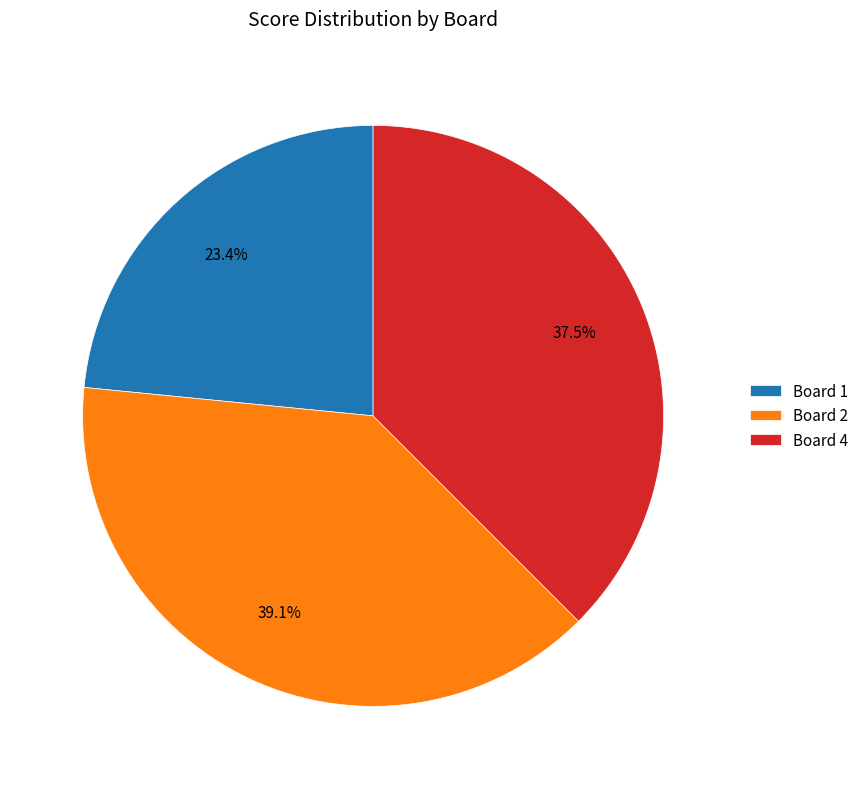

Count the number of slices in the pie.

3